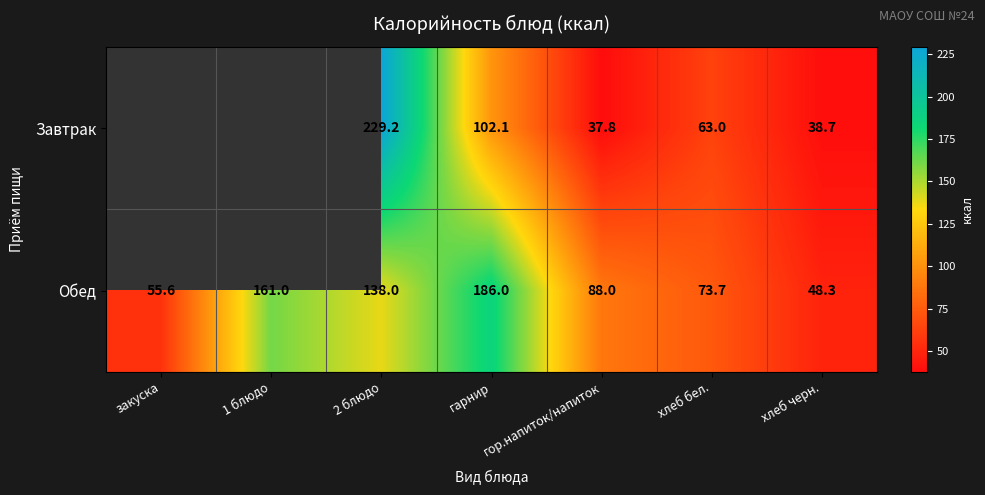

At гарнир, list the series in order from smallest to largest.

Завтрак, Обед